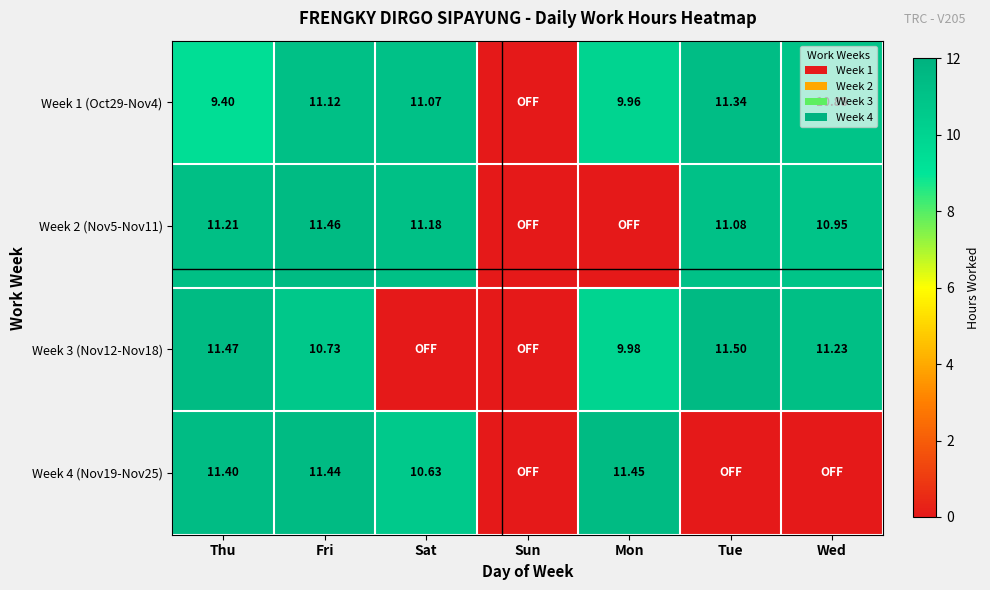

At how many categories does at least one series exceed 6?

6